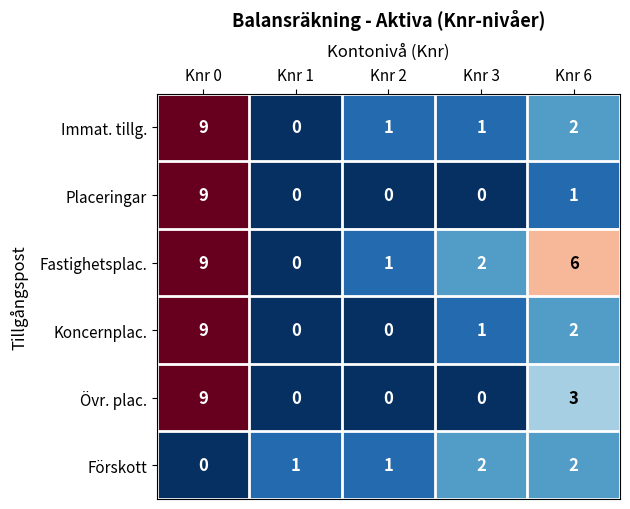

Which category has the highest value in the Immat. tillg. series?

Knr 0